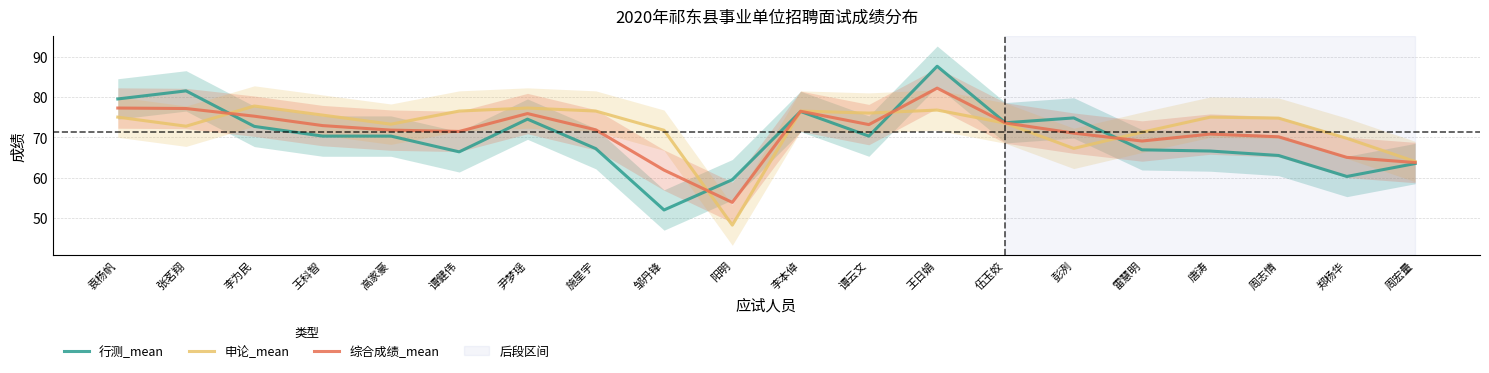

Which series has the largest total across all categories?

申论_mean